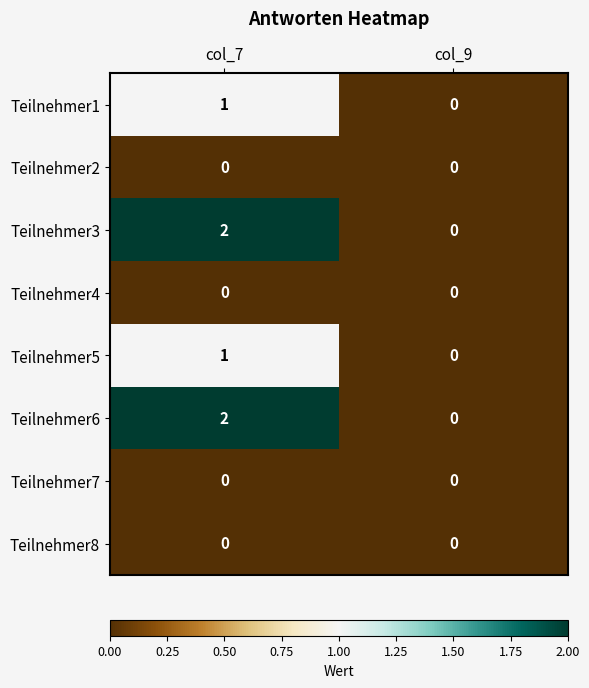

At how many categories does at least one series exceed 1?

1